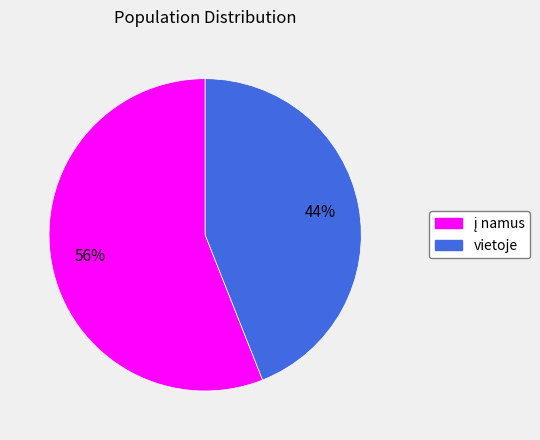

To the nearest percent, what is the average slice percentage?

50%